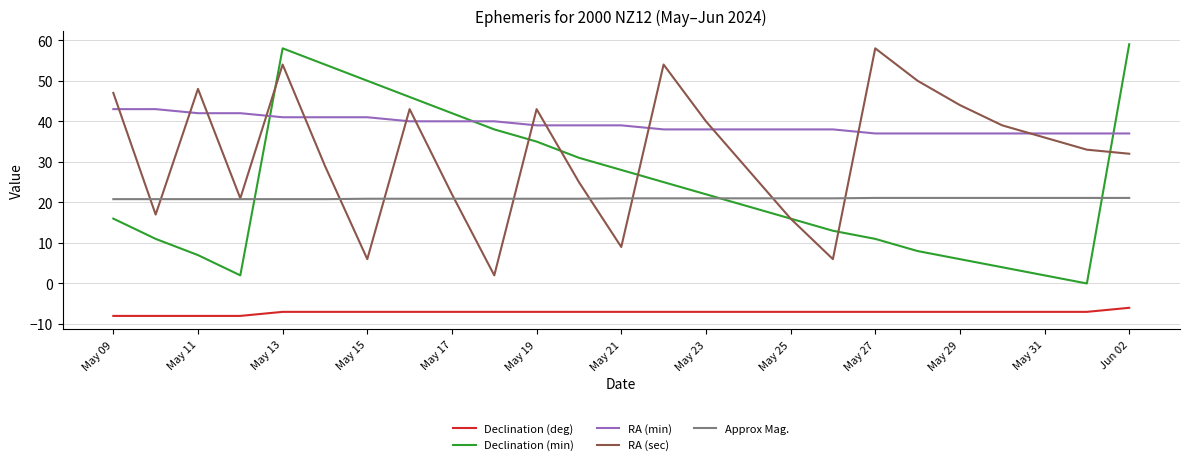

Which series has the largest total across all categories?

RA (min)